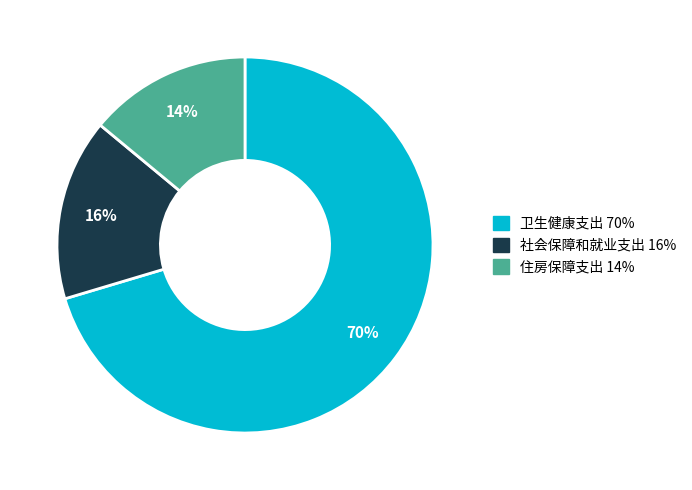

Rank the categories by value from lowest to highest.

住房保障支出, 社会保障和就业支出, 卫生健康支出